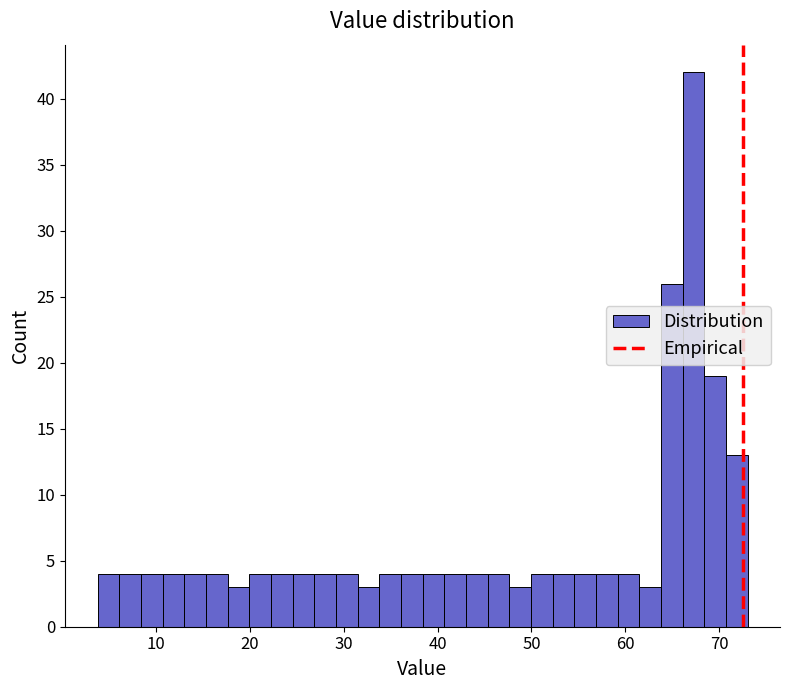

Read against the x-axis, roughly where is the centre of the tallest bar?

67